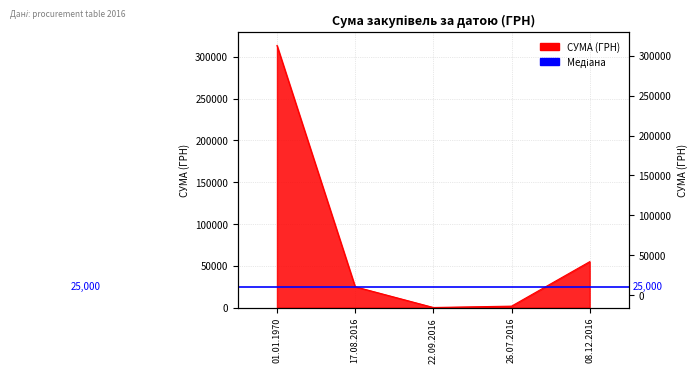

How many interior local valleys (lower than both neighbors) does the data have?

1